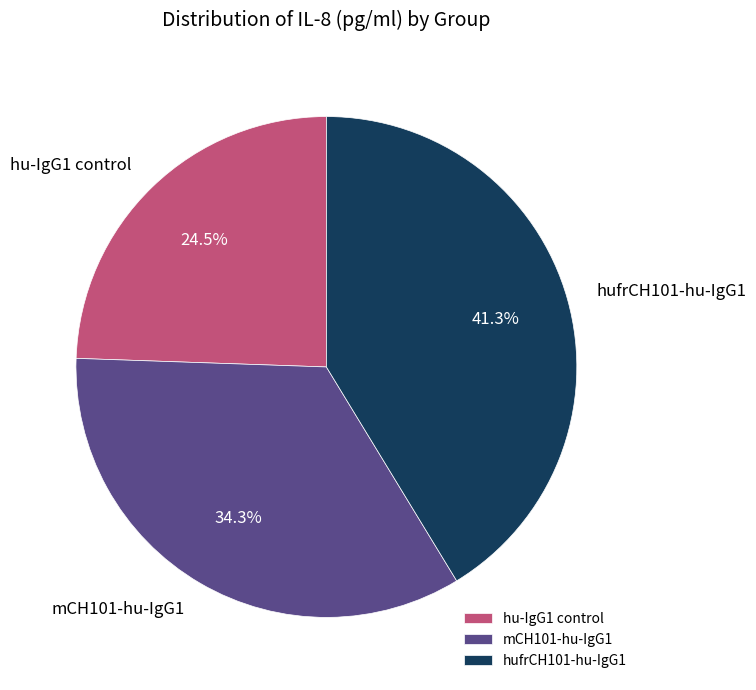

How many slices are in this pie chart?

3